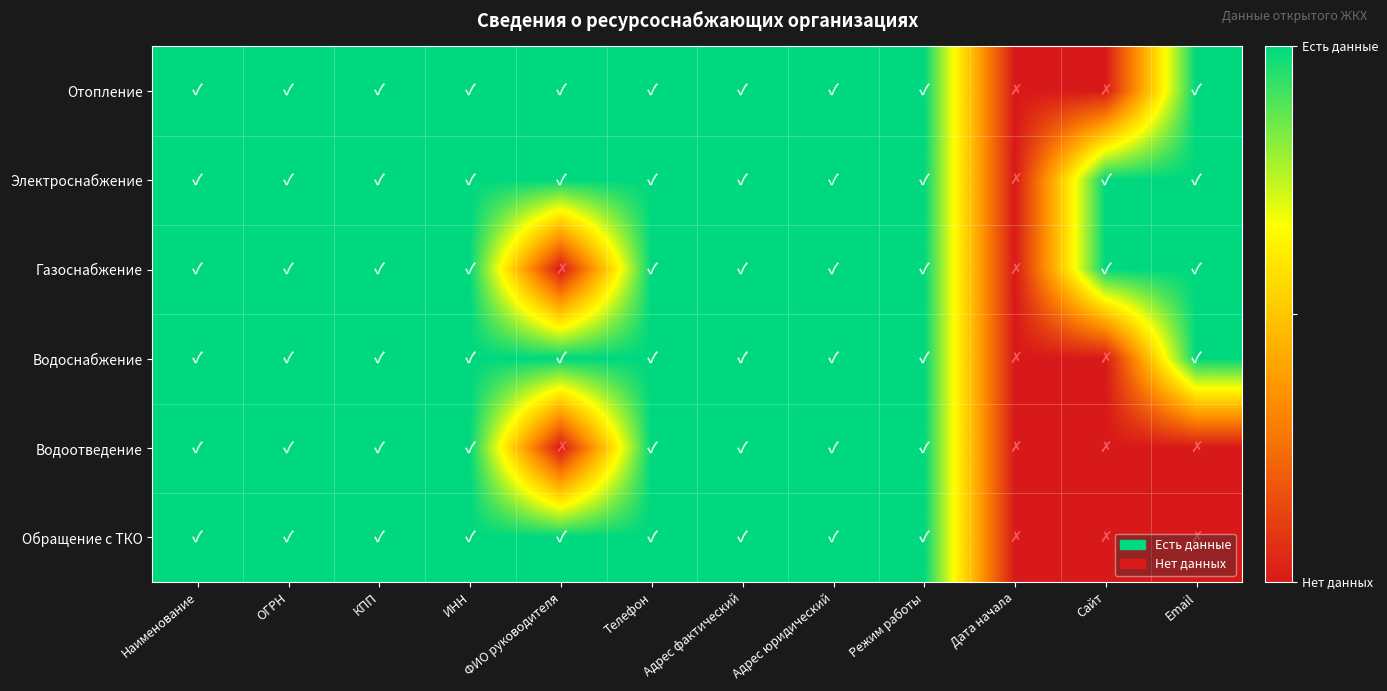

Reading right to left, transcribe all the data shown in this chart.

Отопление: Email=1	Сайт=0	Дата начала=0	Режим работы=1	Адрес юридический=1	Адрес фактический=1	Телефон=1	ФИО руководителя=1	ИНН=1	КПП=1	ОГРН=1	Наименование=1
Электроснабжение: Email=1	Сайт=1	Дата начала=0	Режим работы=1	Адрес юридический=1	Адрес фактический=1	Телефон=1	ФИО руководителя=1	ИНН=1	КПП=1	ОГРН=1	Наименование=1
Газоснабжение: Email=1	Сайт=1	Дата начала=0	Режим работы=1	Адрес юридический=1	Адрес фактический=1	Телефон=1	ФИО руководителя=0	ИНН=1	КПП=1	ОГРН=1	Наименование=1
Водоснабжение: Email=1	Сайт=0	Дата начала=0	Режим работы=1	Адрес юридический=1	Адрес фактический=1	Телефон=1	ФИО руководителя=1	ИНН=1	КПП=1	ОГРН=1	Наименование=1
Водоотведение: Email=0	Сайт=0	Дата начала=0	Режим работы=1	Адрес юридический=1	Адрес фактический=1	Телефон=1	ФИО руководителя=0	ИНН=1	КПП=1	ОГРН=1	Наименование=1
Обращение с ТКО: Email=0	Сайт=0	Дата начала=0	Режим работы=1	Адрес юридический=1	Адрес фактический=1	Телефон=1	ФИО руководителя=1	ИНН=1	КПП=1	ОГРН=1	Наименование=1